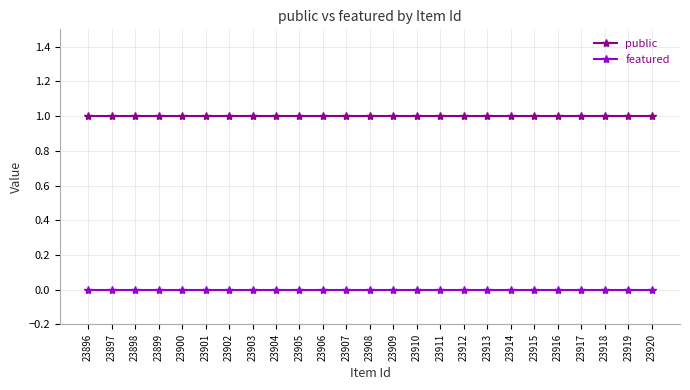

True or false: featured and public intersect in this chart.

False